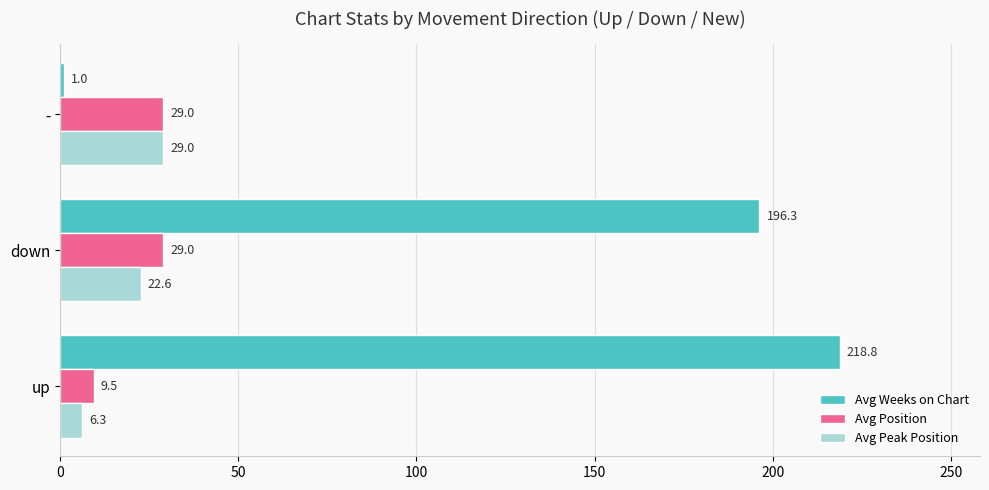

Is the value of Avg Position at up greater than the value of Avg Peak Position at -?

No